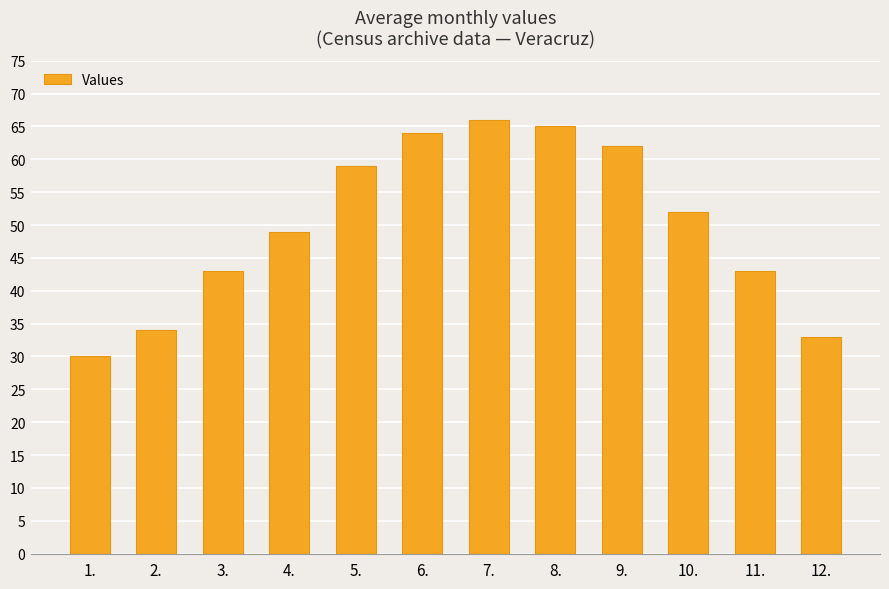

What is the smallest value displayed?

30